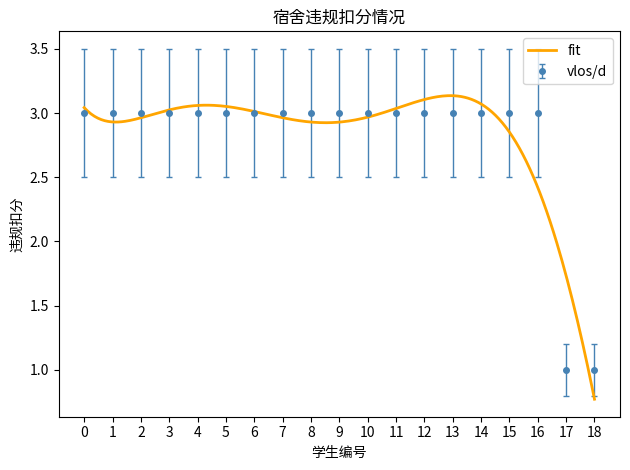

True or false: 违规扣分 has more than 0 points higher than both neighbors.

False